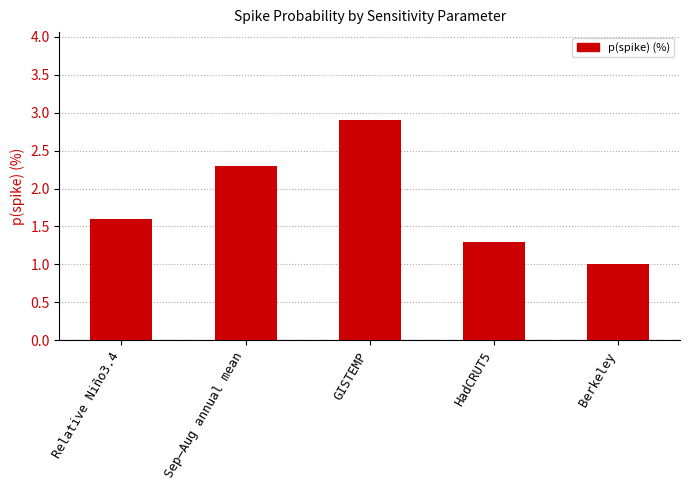

What is the difference between the second highest and minimum values?

1.3